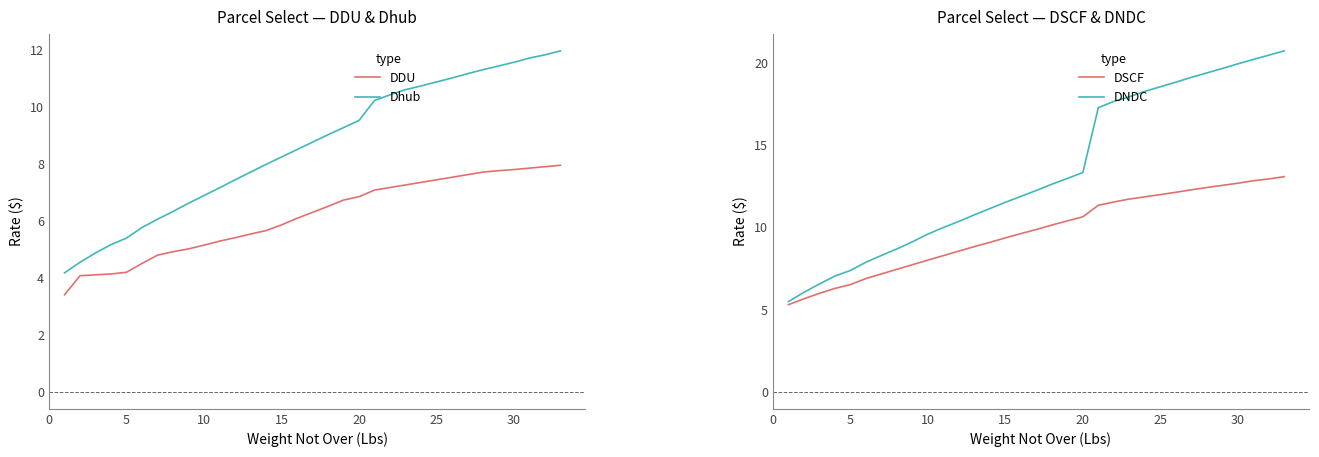

What is the minimum value for DDU?

3.4